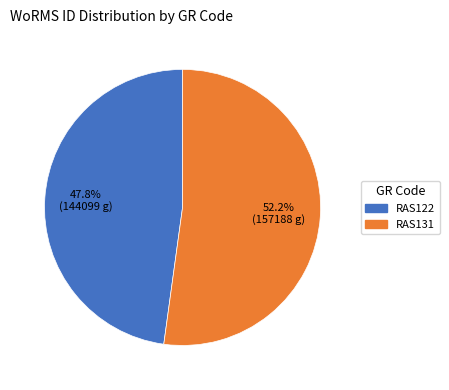

How many segments does this pie chart have?

2